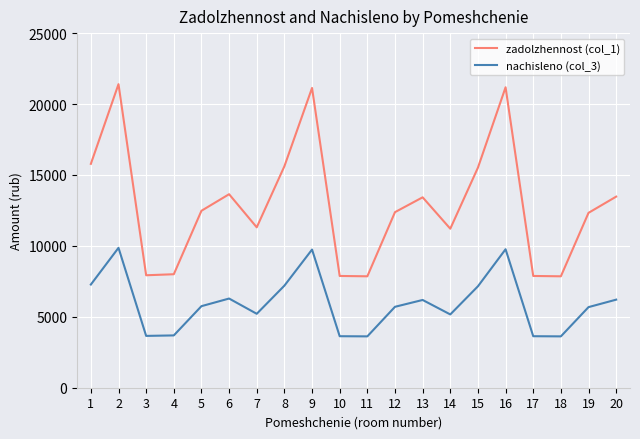

What is the difference between the maximum and minimum values in the nachisleno (col_3) series?

6242.9